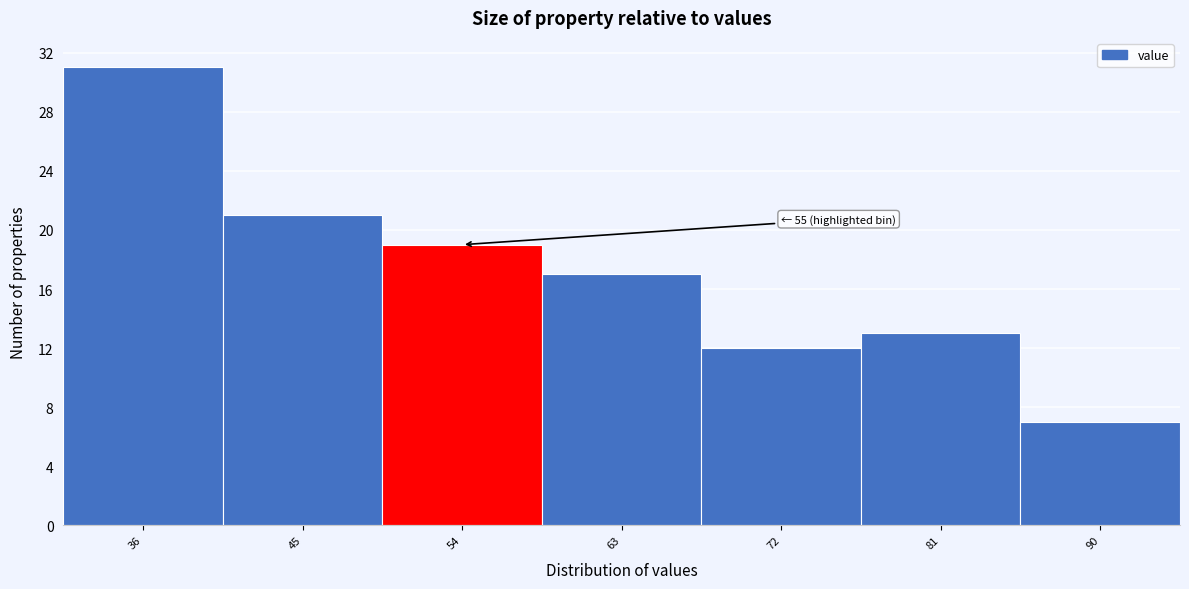

Reading left to right, what are all the values shown in this chart?

36=31	45=21	54=19	63=17	72=12	81=13	90=7